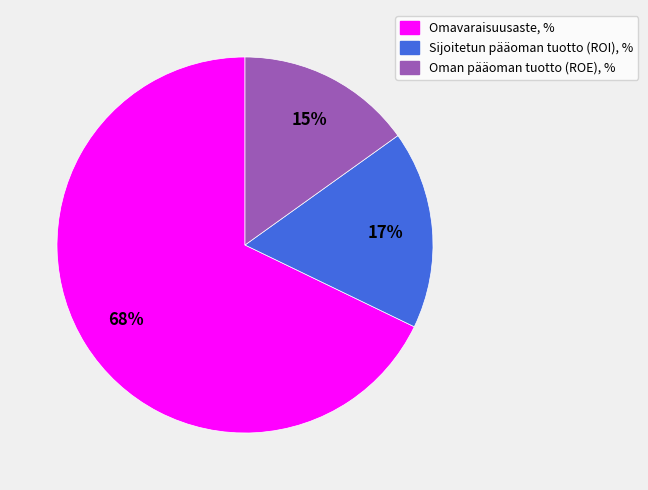

To the nearest percent, what is the difference between the largest and smallest slice percentages?

53%